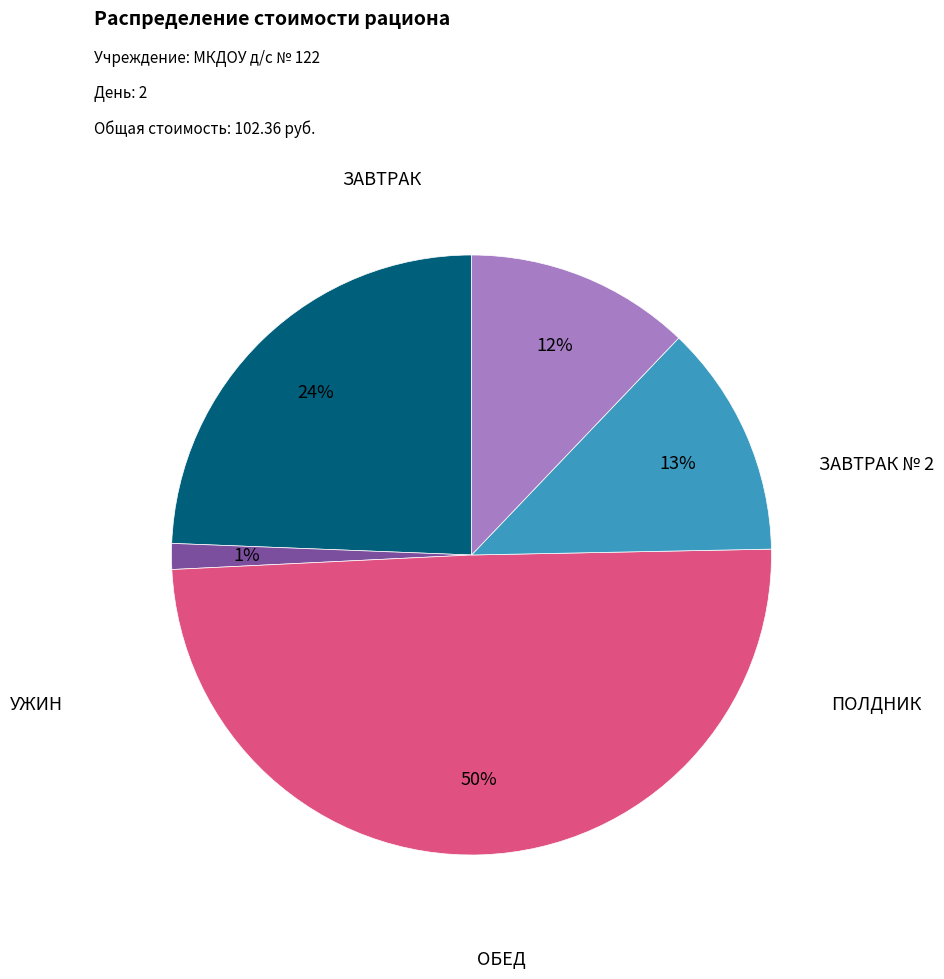

To the nearest percent, what is the average slice percentage?

20%